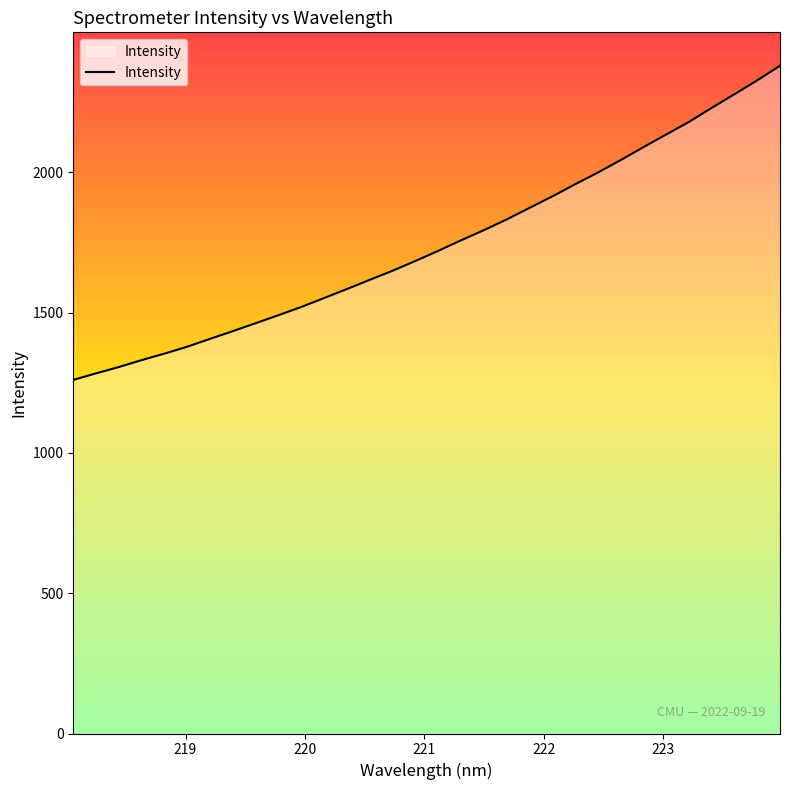

What is the greatest value displayed?

2380.1